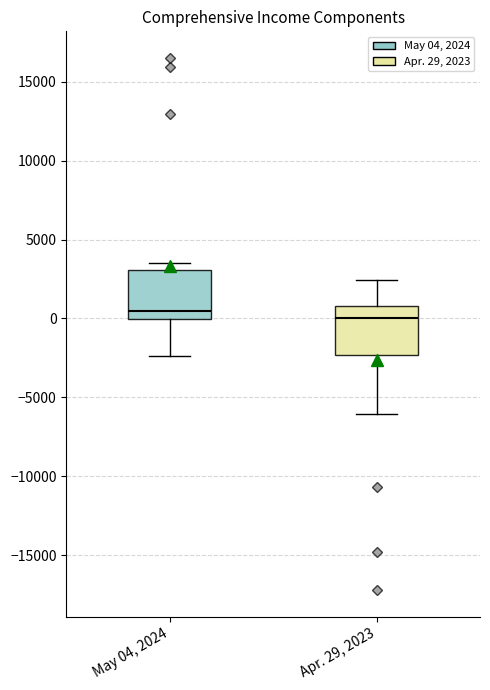

Where is the upper edge of the box for May 04, 2024 on the y-axis? The values are not printed on the chart, so give them approximately, as read against the axis.

3000